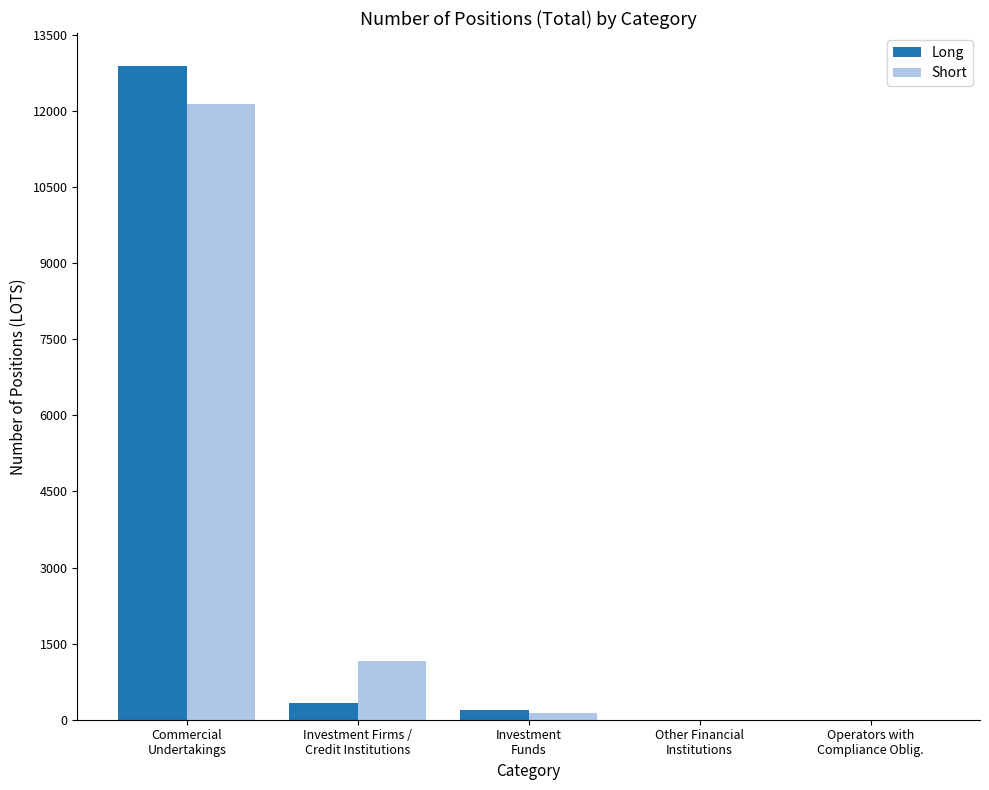

How many categories are shown in the chart?

5